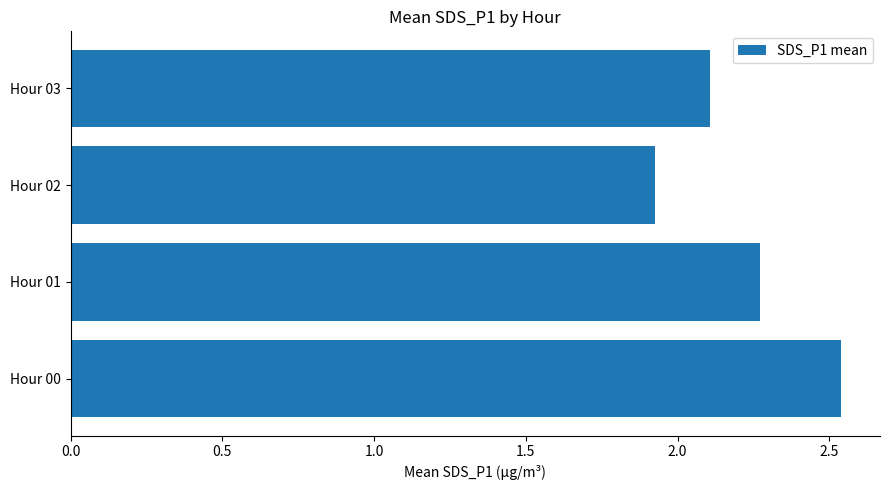

Is it true that the value at Hour 03 is 2.8?

False